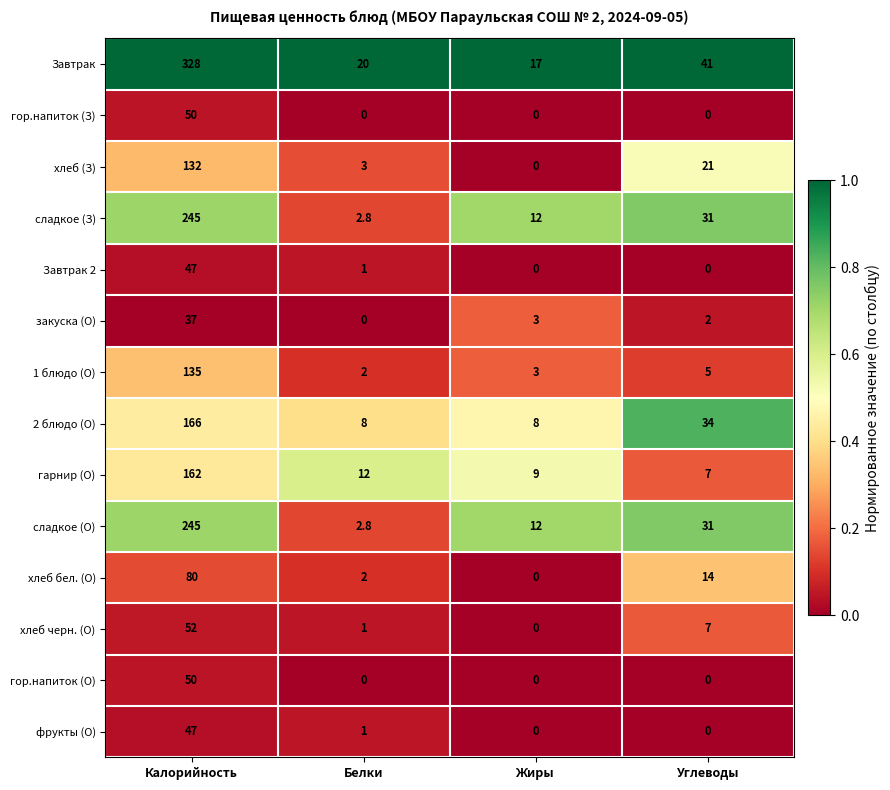

Rank the categories by Завтрак value from highest to lowest.

Калорийность, Углеводы, Белки, Жиры